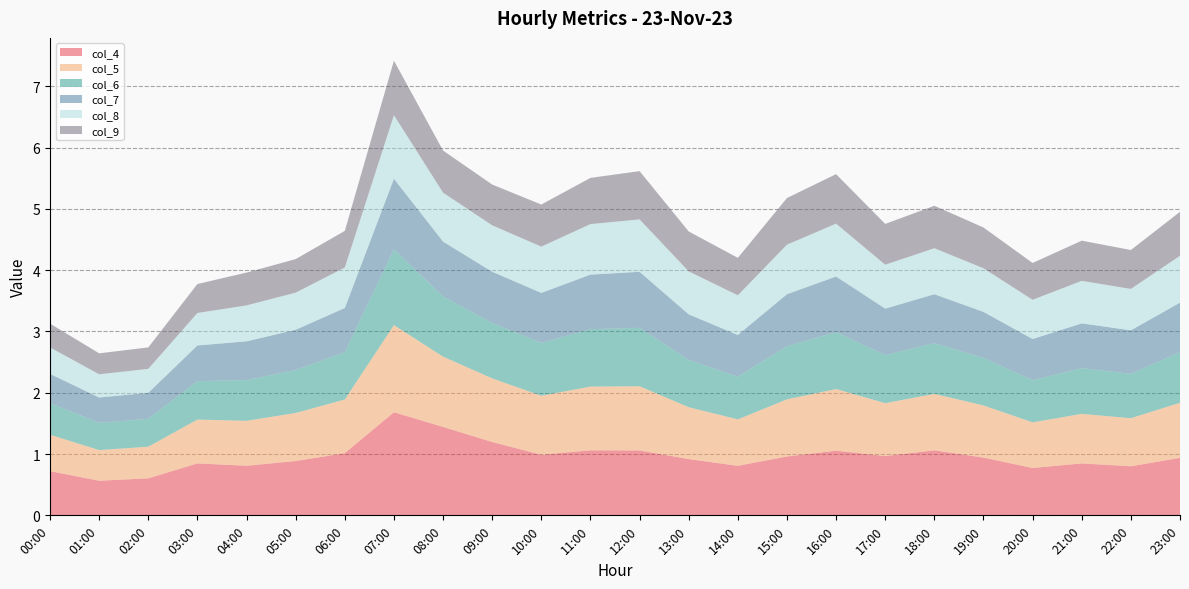

Reading left to right, extract all data points from this chart.

col_4: 0.7	0.6	0.6	0.8	0.8	0.9	1.0	1.7	1.4	1.2	1.0	1.1	1.1	0.9	0.8	1.0	1.1	1.0	1.1	0.9	0.8	0.8	0.8	0.9
col_5: 0.6	0.5	0.5	0.7	0.7	0.8	0.9	1.4	1.1	1.0	1.0	1.0	1.0	0.8	0.8	0.9	1.0	0.9	0.9	0.9	0.7	0.8	0.8	0.9
col_6: 0.5	0.4	0.5	0.6	0.7	0.7	0.8	1.2	1.0	0.9	0.9	0.9	1.0	0.8	0.7	0.9	0.9	0.8	0.8	0.8	0.7	0.7	0.7	0.8
col_7: 0.5	0.4	0.4	0.6	0.6	0.7	0.7	1.1	0.9	0.8	0.8	0.9	0.9	0.7	0.7	0.8	0.9	0.8	0.8	0.8	0.7	0.7	0.7	0.8
col_8: 0.4	0.4	0.4	0.5	0.6	0.6	0.7	1.0	0.8	0.8	0.8	0.8	0.9	0.7	0.6	0.8	0.9	0.7	0.8	0.7	0.6	0.7	0.7	0.8
col_9: 0.4	0.3	0.4	0.5	0.5	0.5	0.6	0.9	0.7	0.7	0.7	0.8	0.8	0.7	0.6	0.8	0.8	0.7	0.7	0.7	0.6	0.7	0.6	0.7